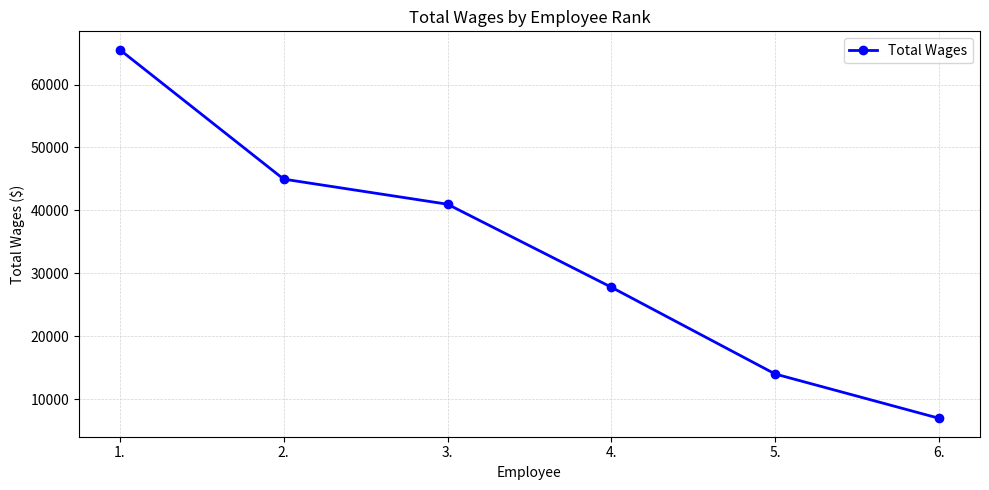

What is the ratio of the value at 6. to the value at 4.?

0.3